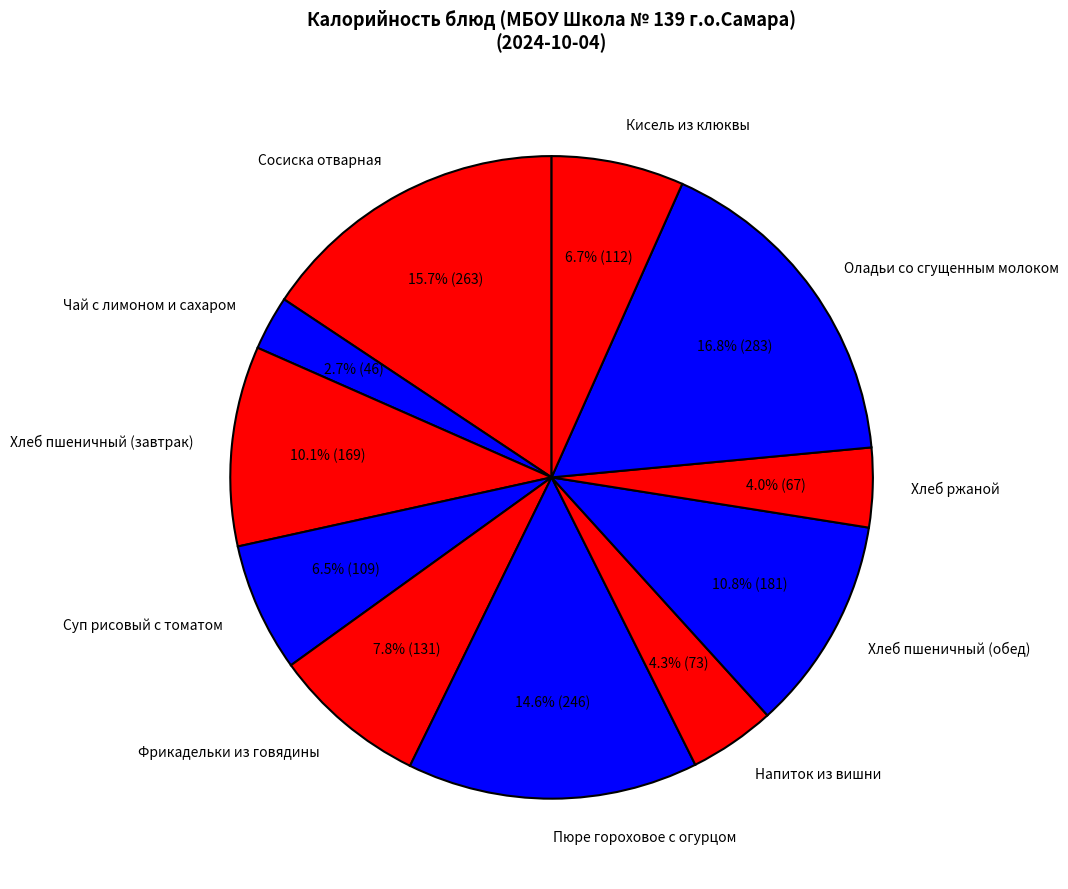

True or false: Хлеб пшеничный (обед) accounts for 11% of the total.

True